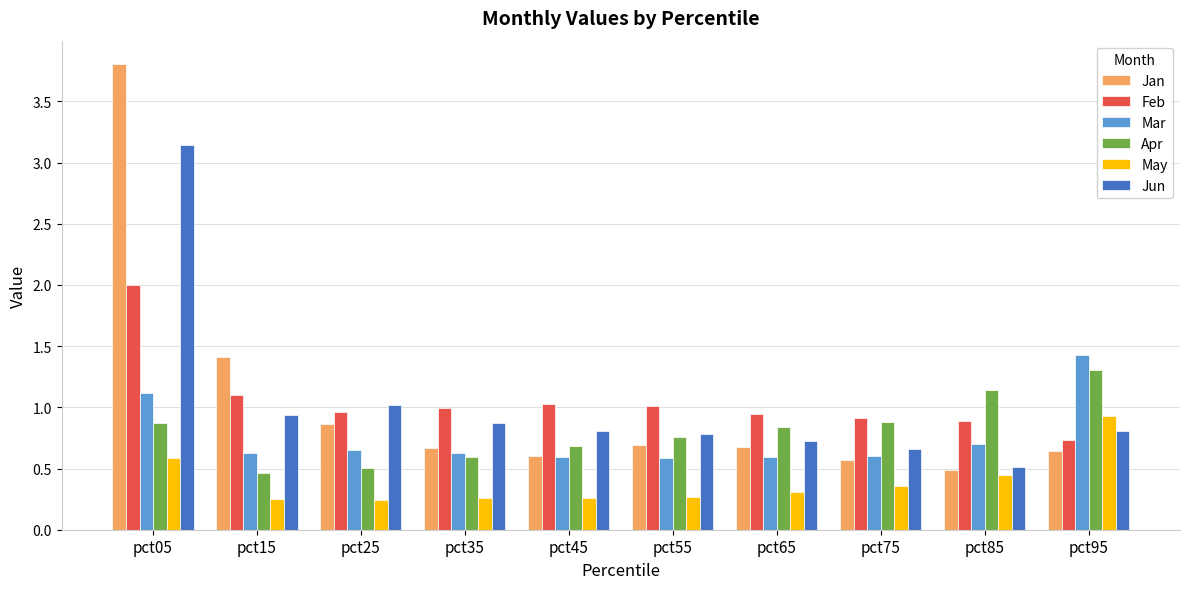

How many data points does each series have?

10